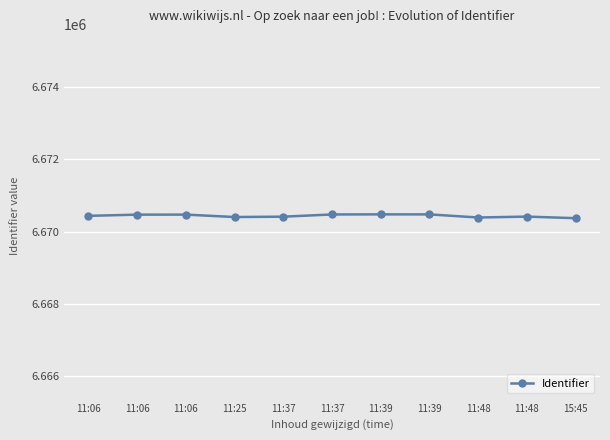

Where is the data nearest to the value 6670426?

11:48